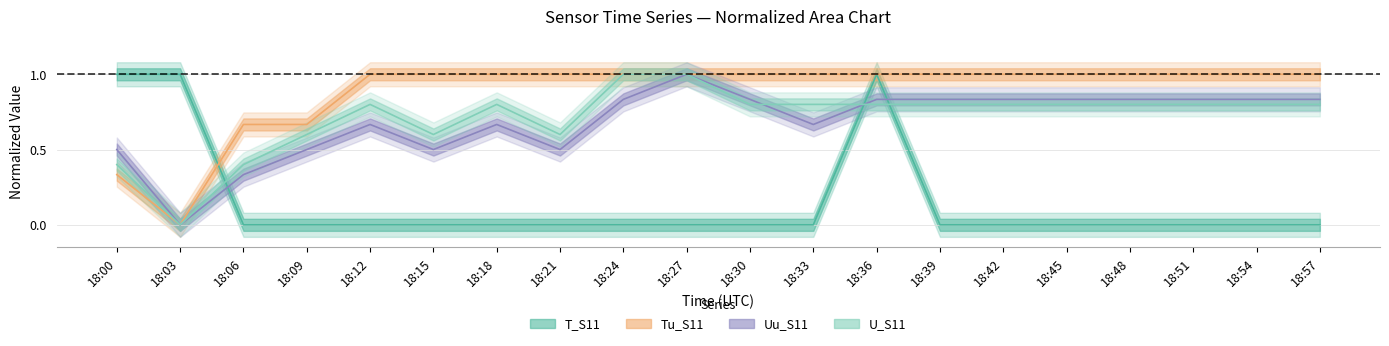

Reading left to right, transcribe all the data shown in this chart.

T_S11: 18:00=1.0	18:03=1.0	18:06=0.0	18:09=0.0	18:12=0.0	18:15=0.0	18:18=0.0	18:21=0.0	18:24=0.0	18:27=0.0	18:30=0.0	18:33=0.0	18:36=1.0	18:39=0.0	18:42=0.0	18:45=0.0	18:48=0.0	18:51=0.0	18:54=0.0	18:57=0.0
Tu_S11: 18:00=0.3	18:03=0.0	18:06=0.7	18:09=0.7	18:12=1.0	18:15=1.0	18:18=1.0	18:21=1.0	18:24=1.0	18:27=1.0	18:30=1.0	18:33=1.0	18:36=1.0	18:39=1.0	18:42=1.0	18:45=1.0	18:48=1.0	18:51=1.0	18:54=1.0	18:57=1.0
Uu_S11: 18:00=0.5	18:03=0.0	18:06=0.3	18:09=0.5	18:12=0.7	18:15=0.5	18:18=0.7	18:21=0.5	18:24=0.8	18:27=1.0	18:30=0.8	18:33=0.7	18:36=0.8	18:39=0.8	18:42=0.8	18:45=0.8	18:48=0.8	18:51=0.8	18:54=0.8	18:57=0.8
U_S11: 18:00=0.4	18:03=0.0	18:06=0.4	18:09=0.6	18:12=0.8	18:15=0.6	18:18=0.8	18:21=0.6	18:24=1.0	18:27=1.0	18:30=0.8	18:33=0.8	18:36=0.8	18:39=0.8	18:42=0.8	18:45=0.8	18:48=0.8	18:51=0.8	18:54=0.8	18:57=0.8